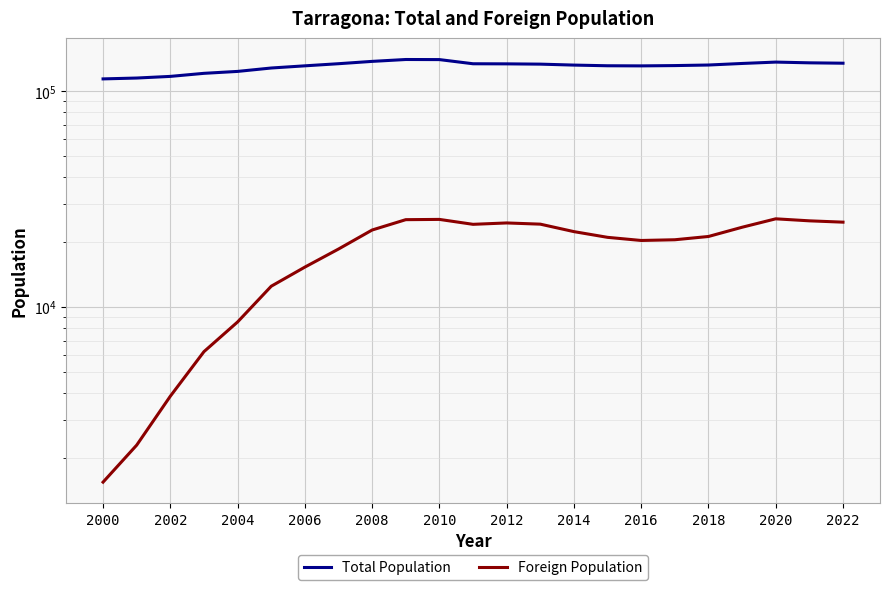

How many interior local peaks does the Foreign Population series have?

3